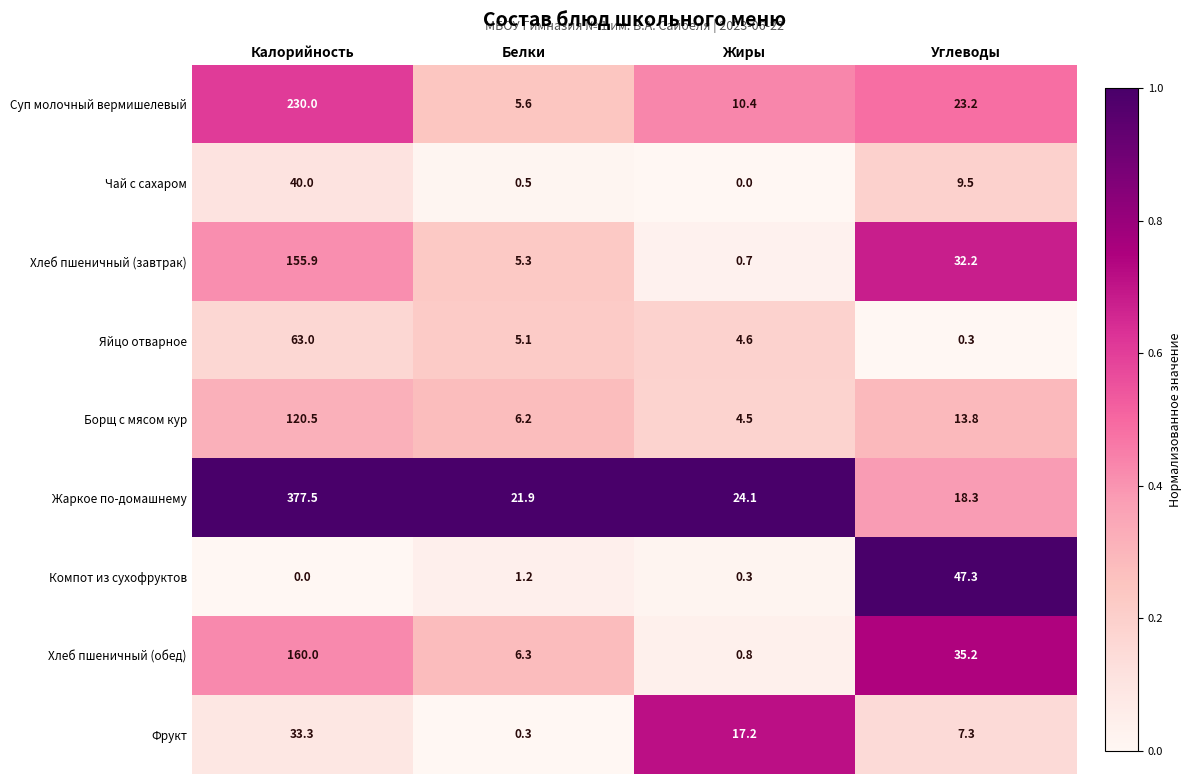

List the labels in order of Суп молочный вермишелевый value, smallest first.

Белки, Жиры, Углеводы, Калорийность